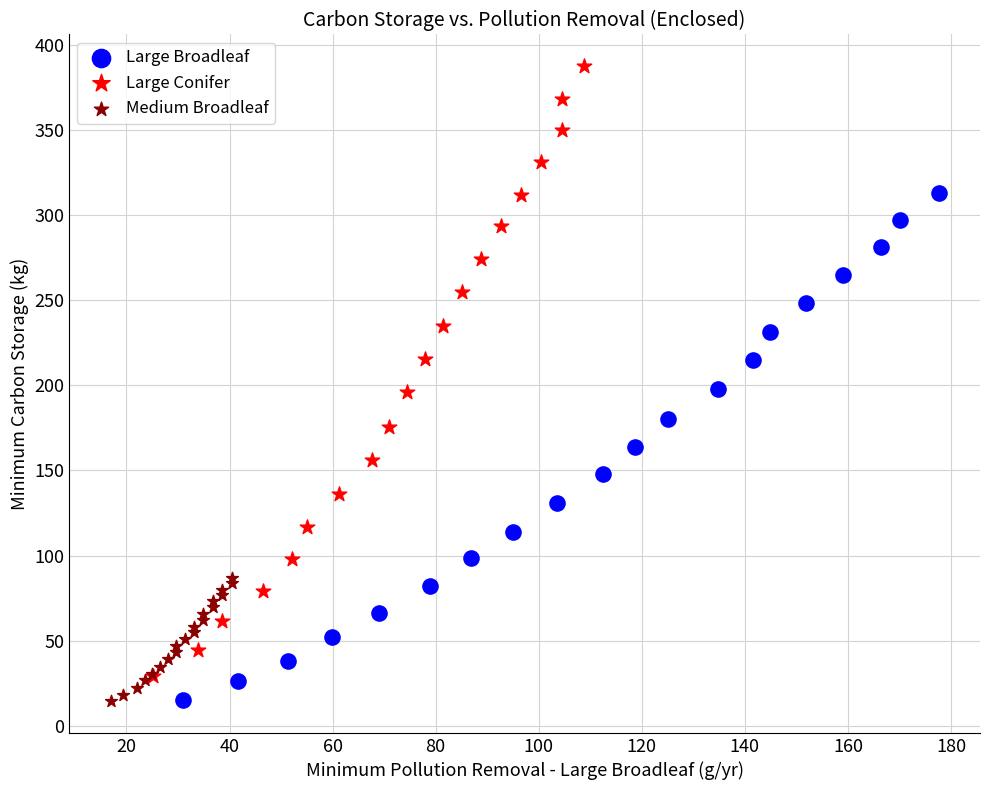

Which series contains the highest Y value?

Large Conifer